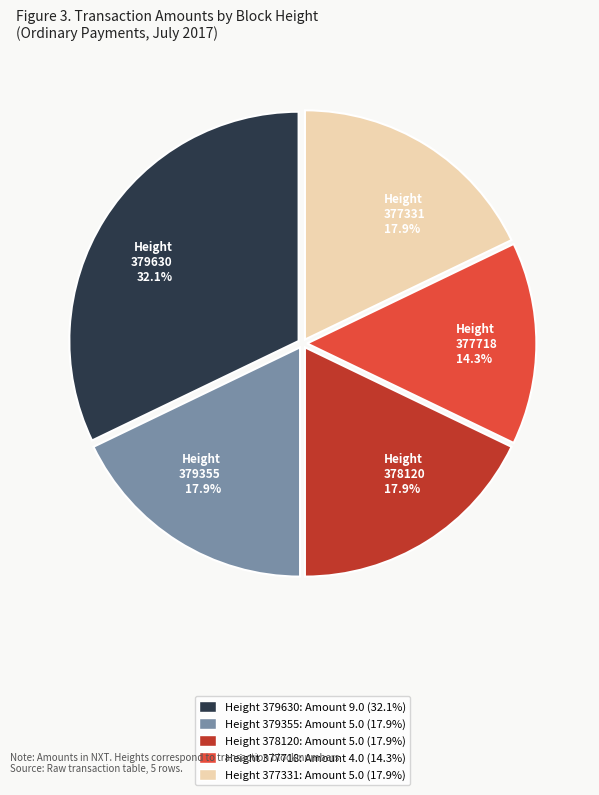

What is the largest slice in the pie chart?

Height 379630